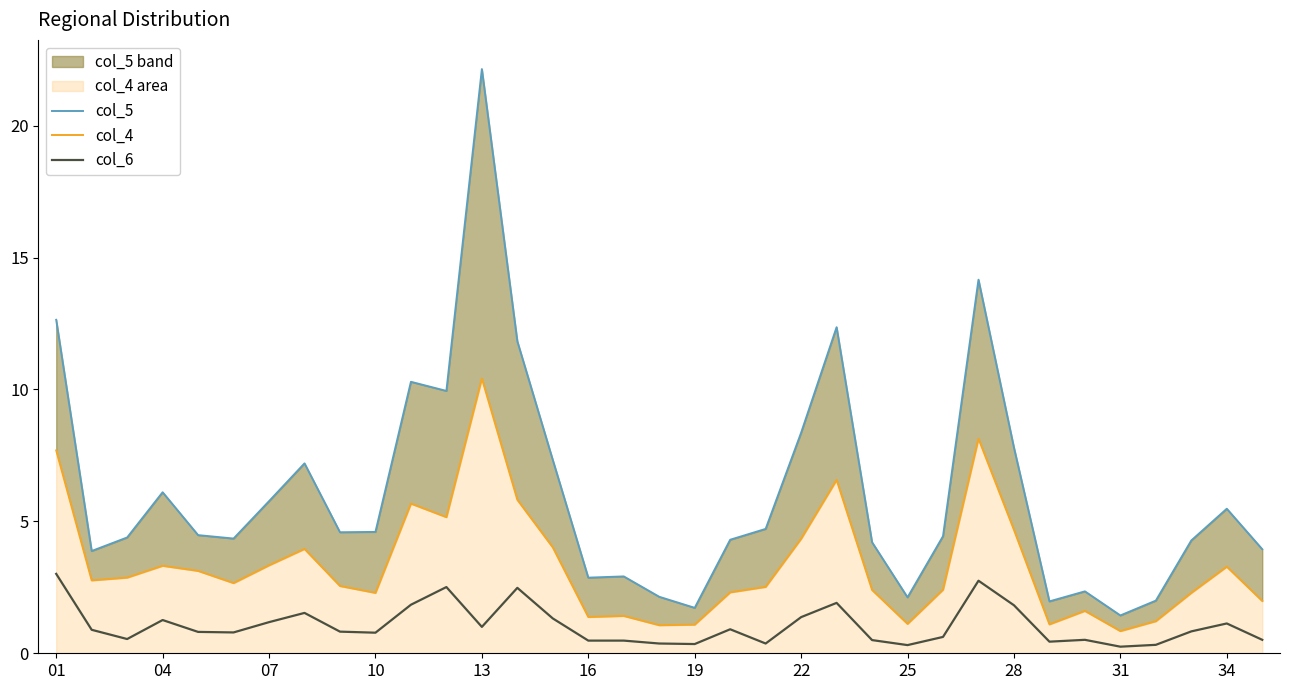

True or false: col_6 has a value of 1.4 at 22.

True